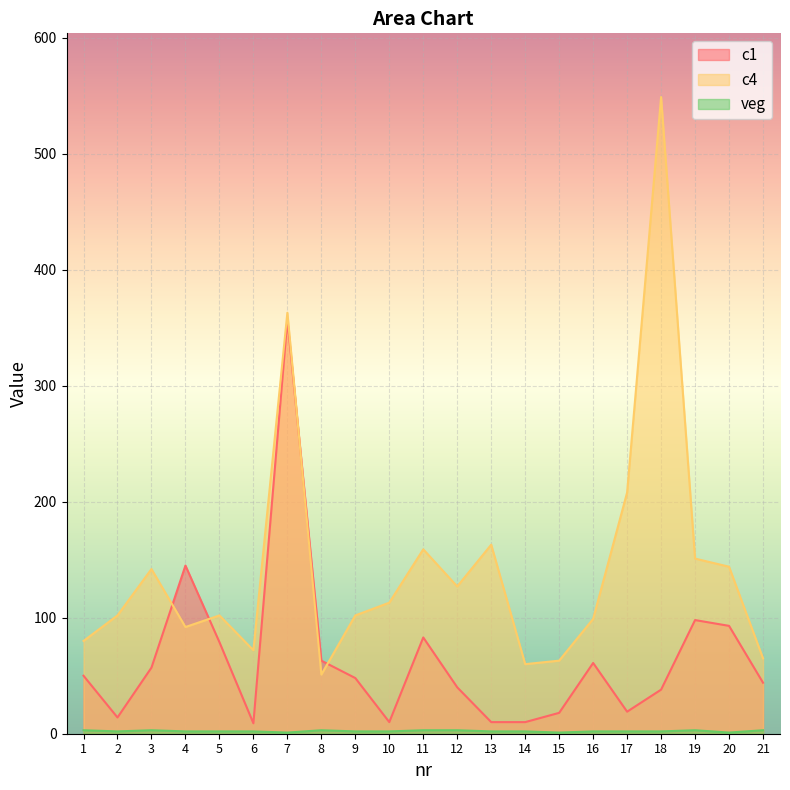

How many lines are shown in the chart?

3